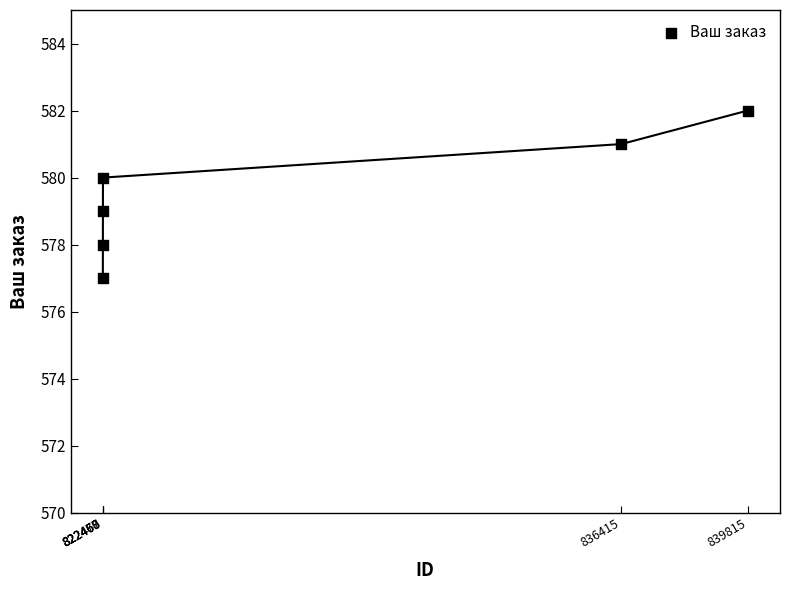

What is the average X value?

827684